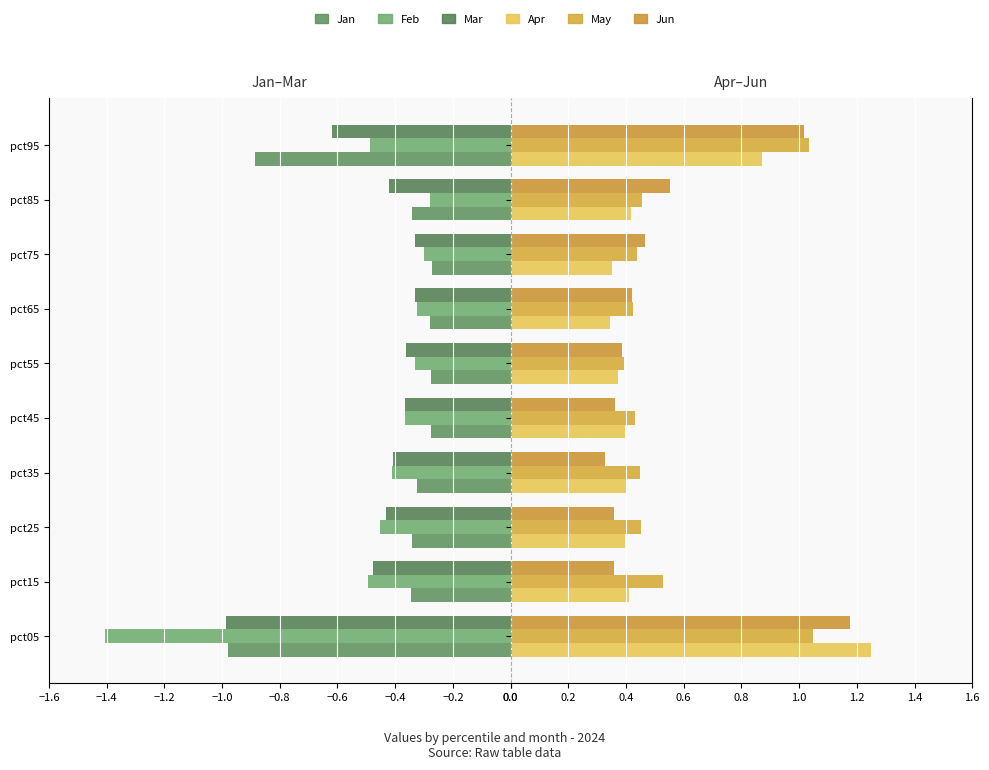

Is the value of Apr at pct45 greater than the value of Jun at pct95?

No